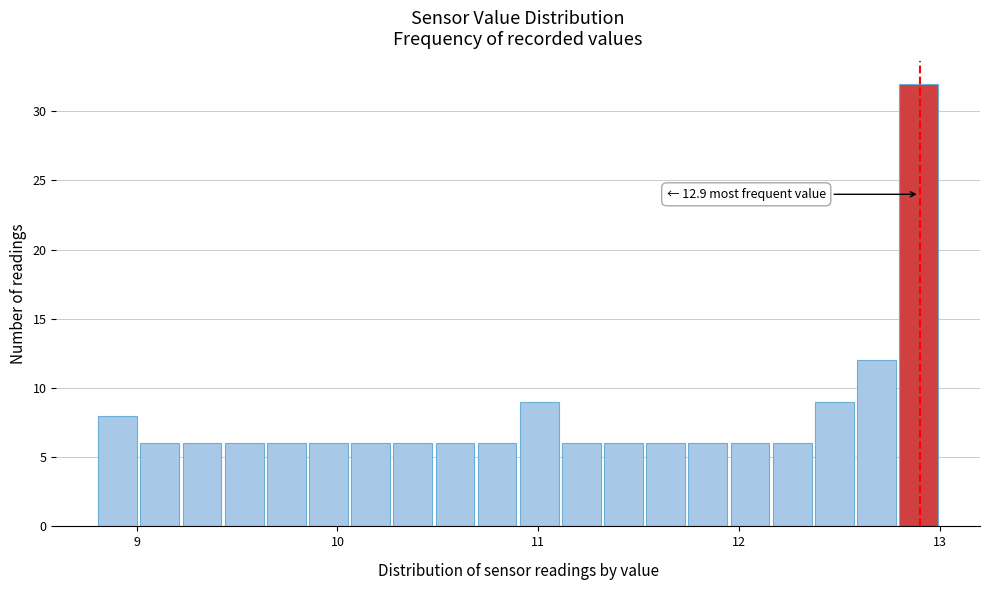

Read against the x-axis, roughly where is the centre of the tallest bar?

12.9